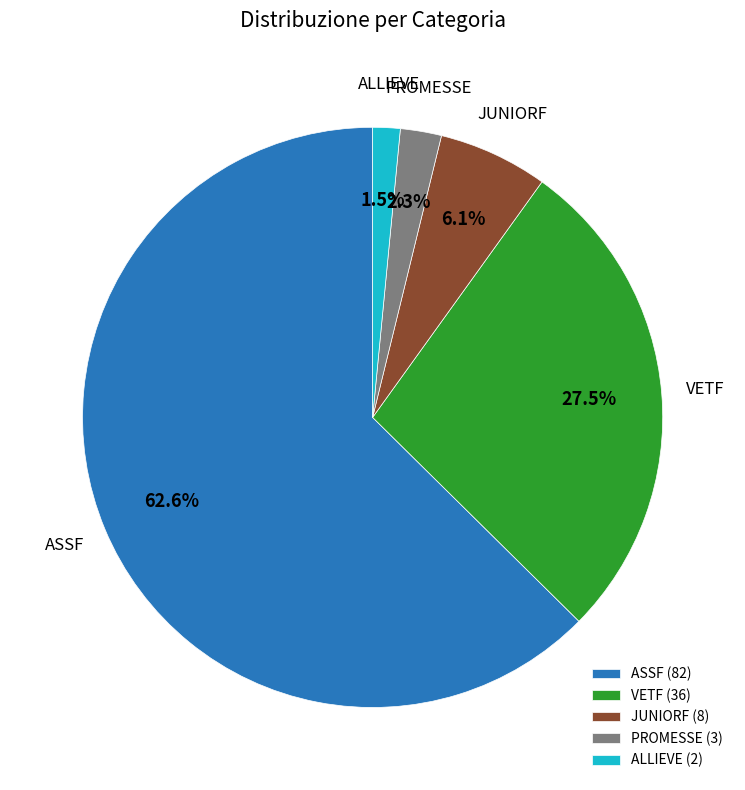

Which category has the biggest portion of the pie?

ASSF (82)